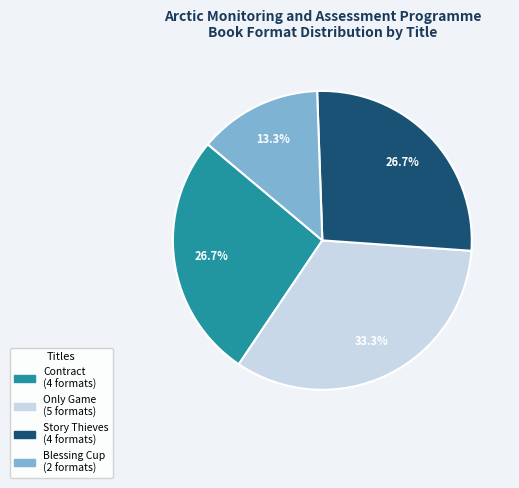

Is there a majority slice in this chart?

No